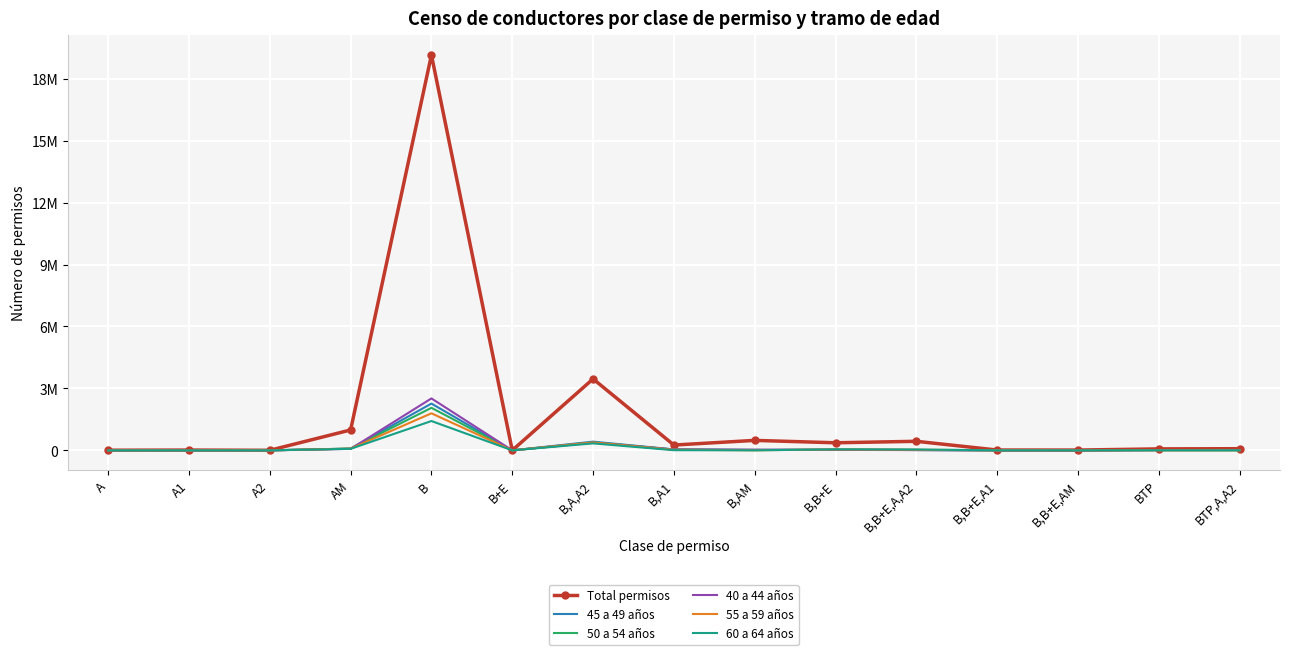

Rank the categories by 45 a 49 años value from highest to lowest.

B, B,A,A2, AM, B,A1, B,B+E, B,AM, B,B+E,A,A2, BTP,A,A2, BTP, B,B+E,A1, A, B,B+E,AM, A2, A1, B+E